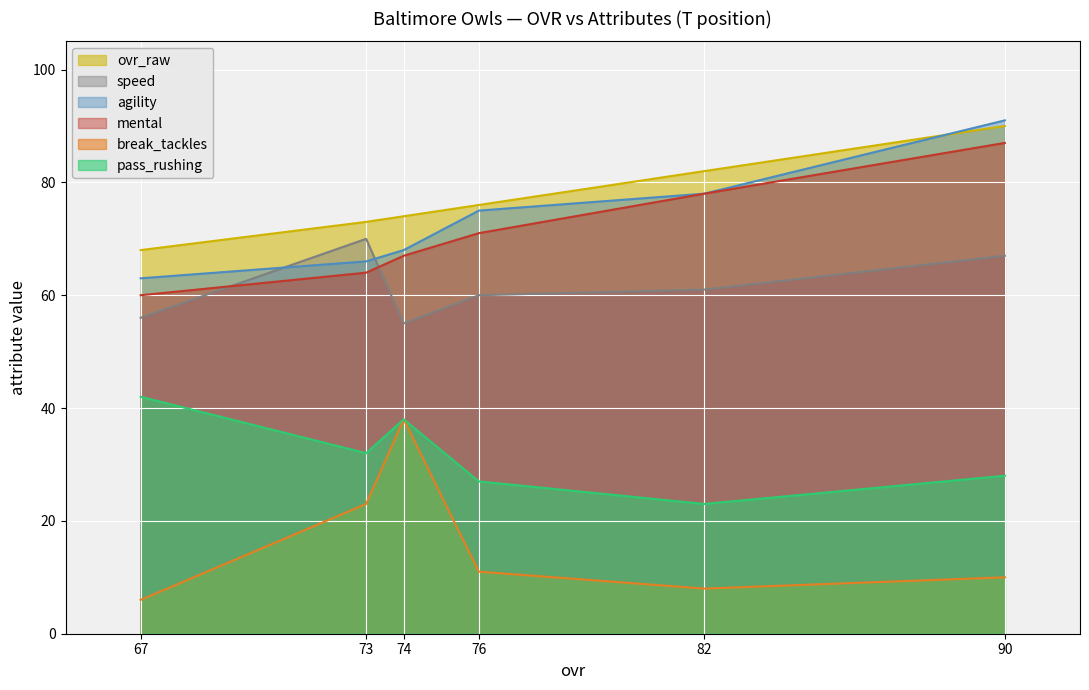

What is the spread (max minus min) of values at 90?

81